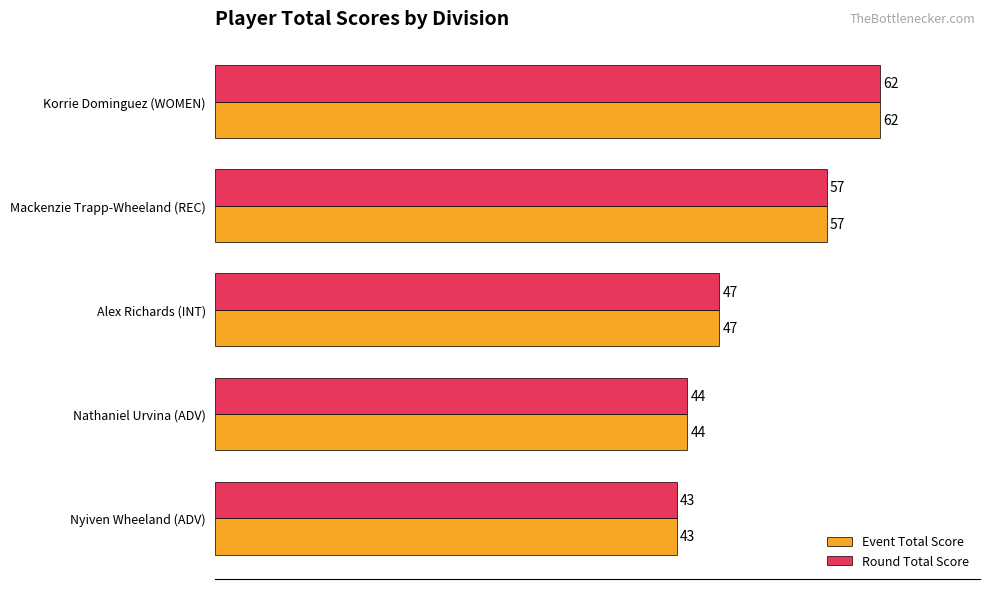

What is the average value of the Round Total Score series?

51